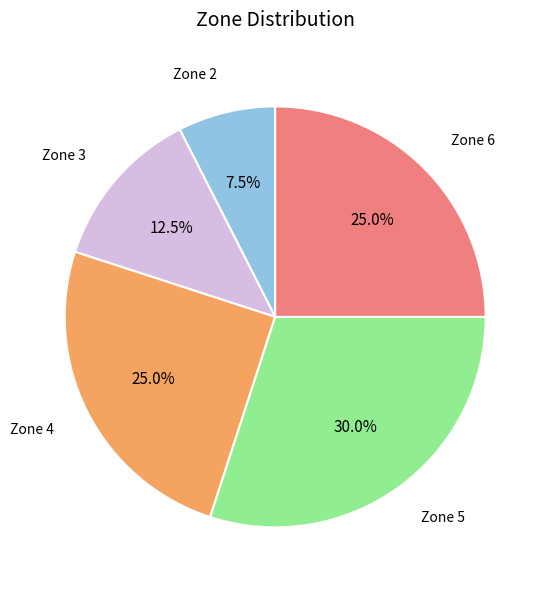

Is there any slice that represents more than half of the pie?

No